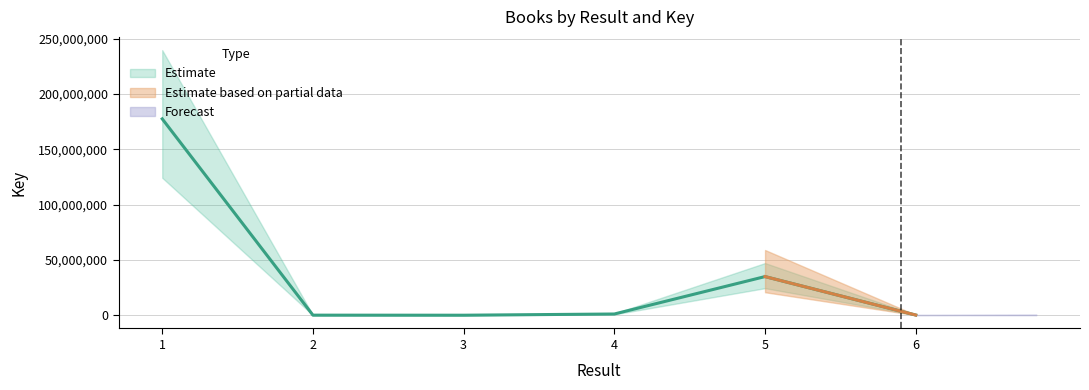

What is the sum of all values?

213657365